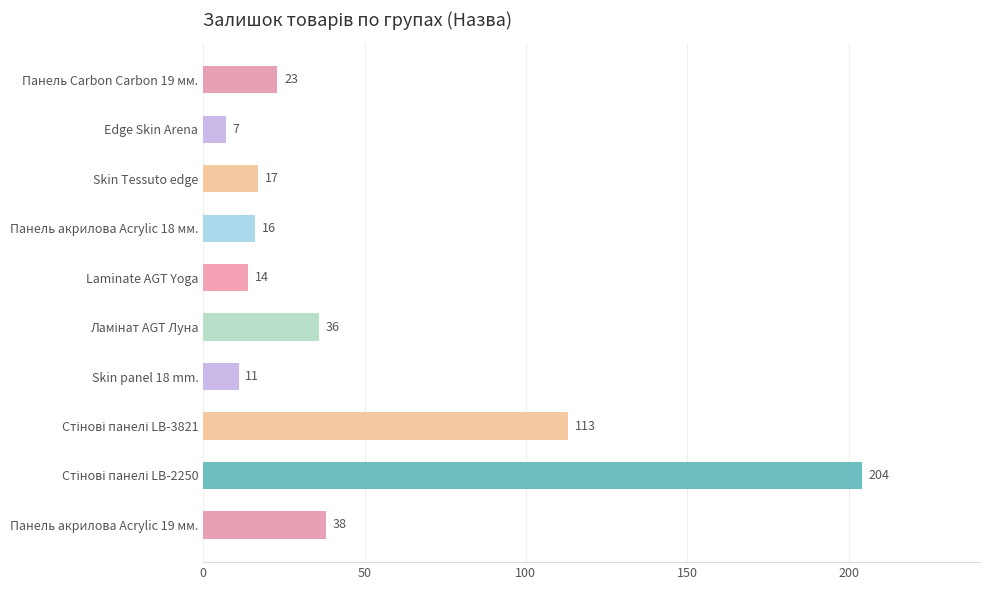

What is the label of the 1st bar from the top?

Панель Carbon Carbon 19 мм.